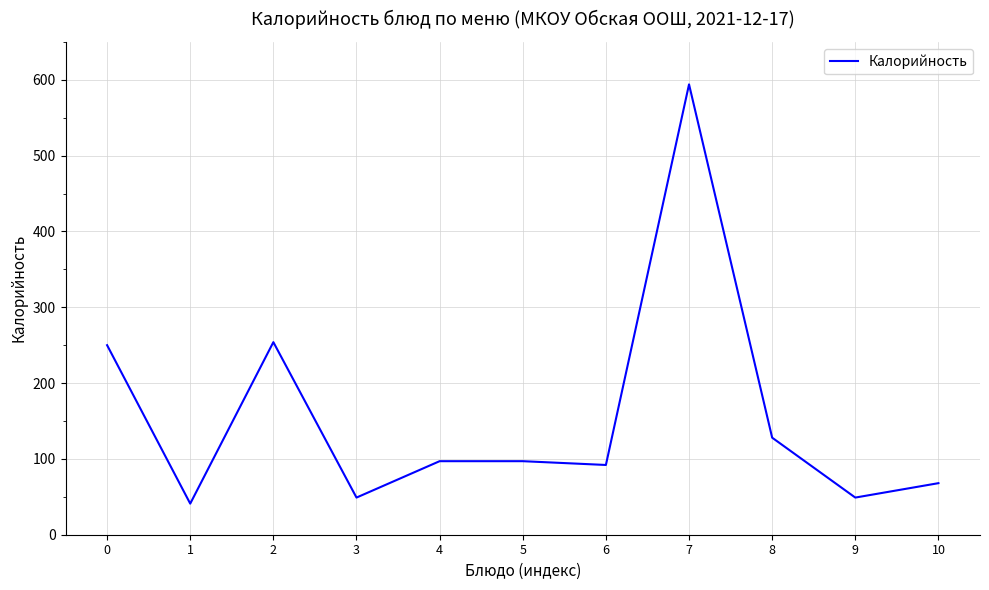

What is the approximate value at 9?

49